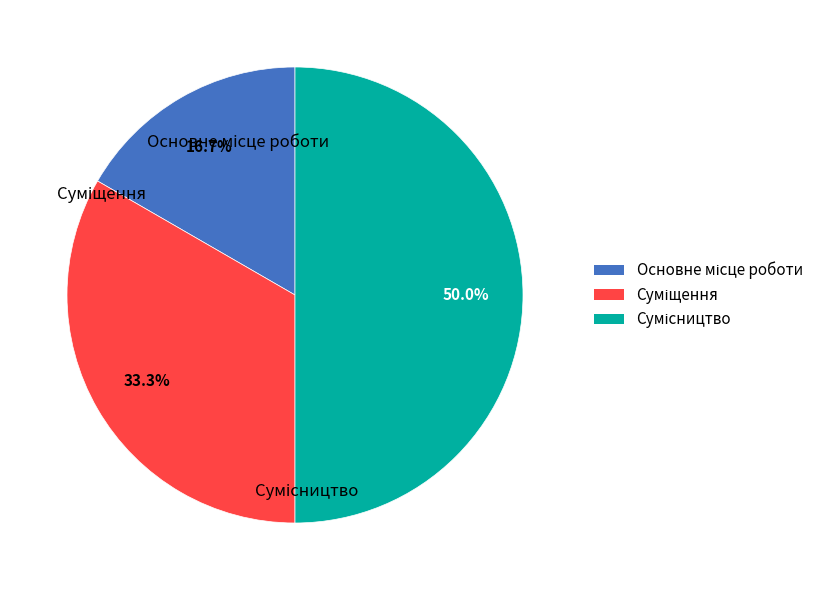

Approximately how many times larger is the value at Сумісництво compared to Основне місце роботи?

3.0